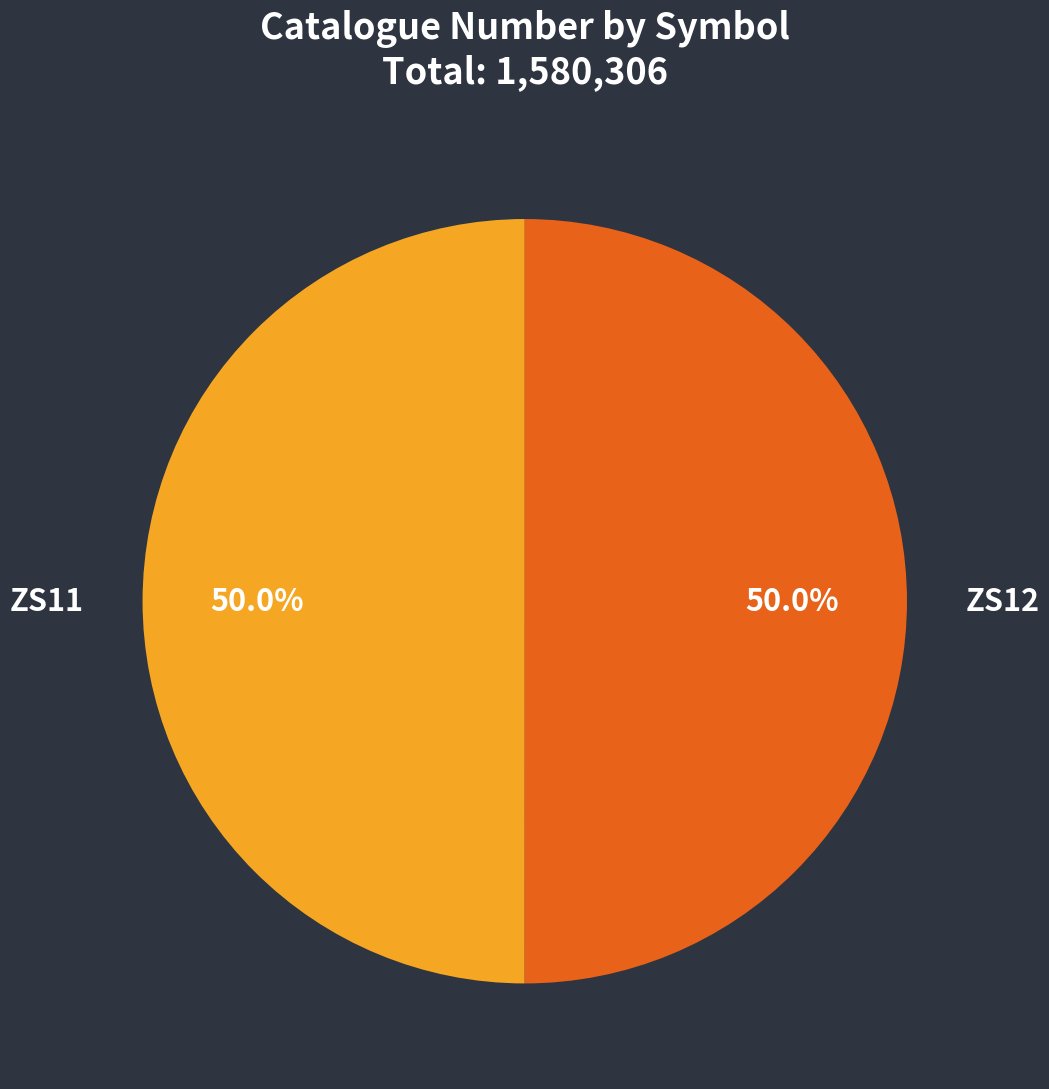

Is the sum of ZS12 and ZS11 greater than half?

Yes